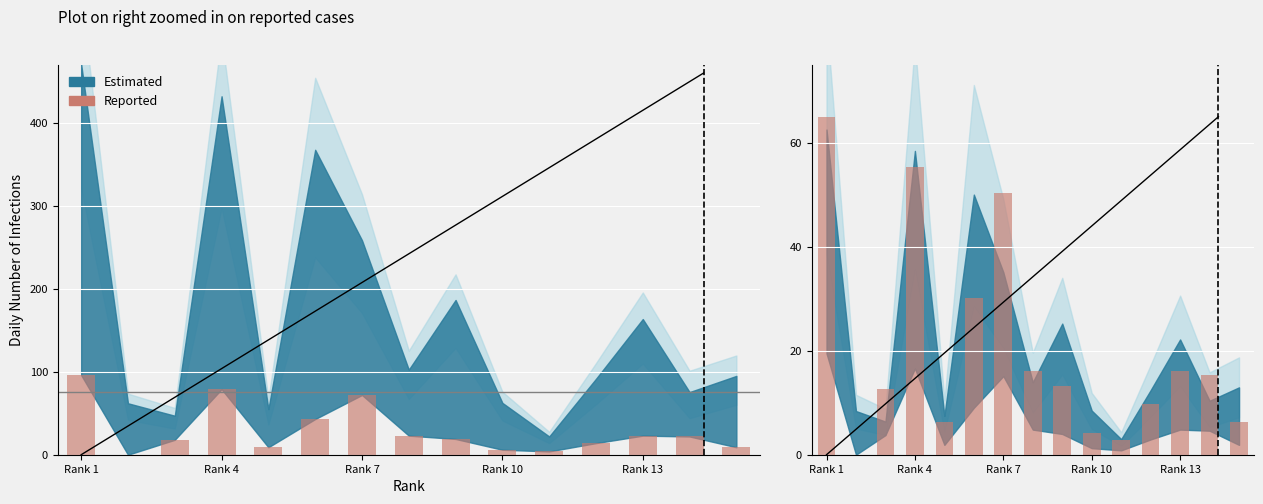

Is it true that the value at Rank 1 is 89.0?

False